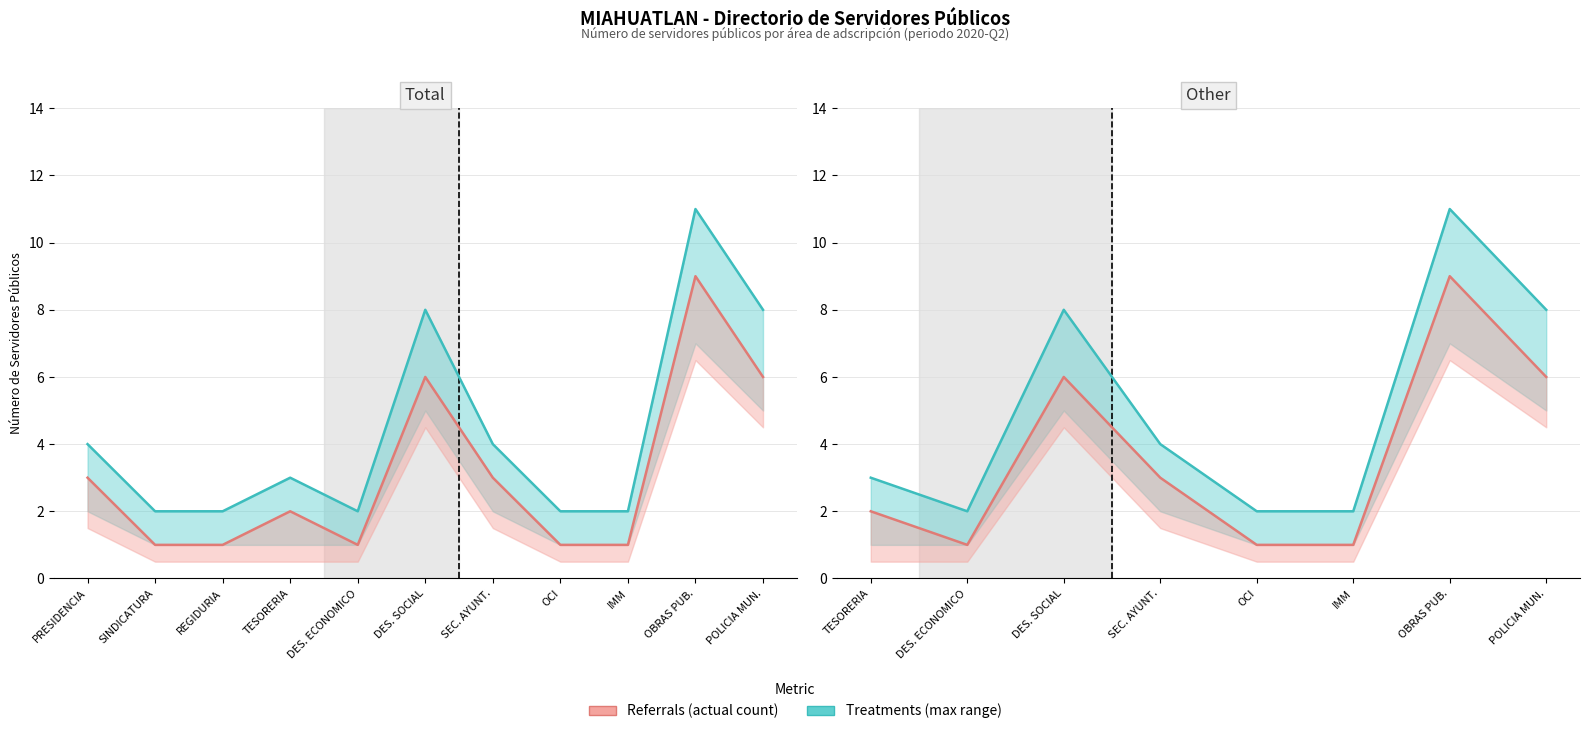

How many data points in Actual (line) are less than 3?

4